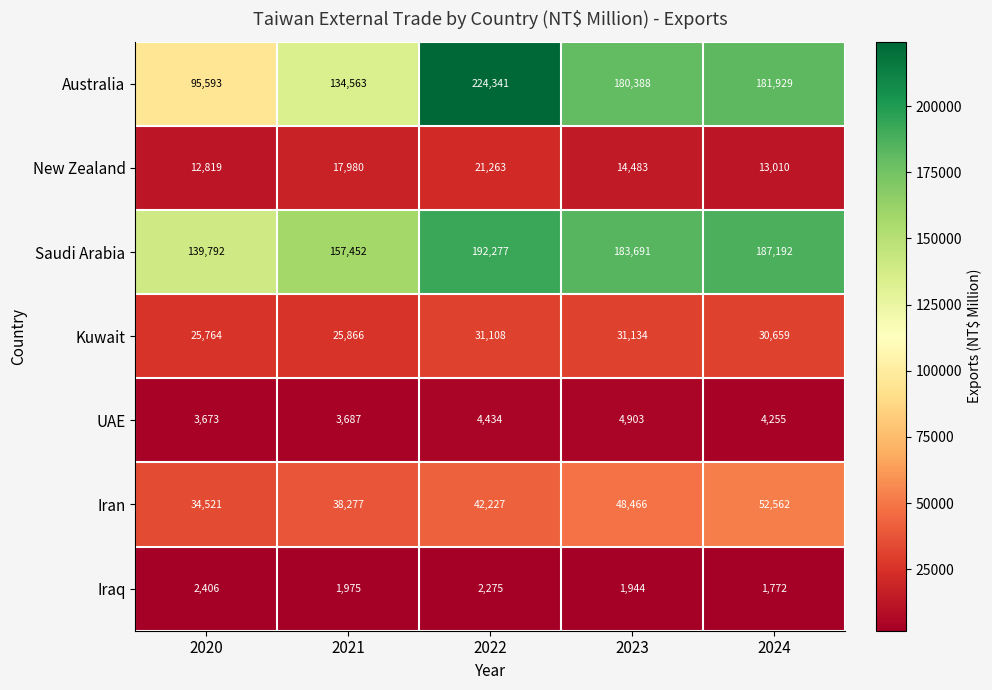

What is the difference between the highest and lowest values at 2021?

155477